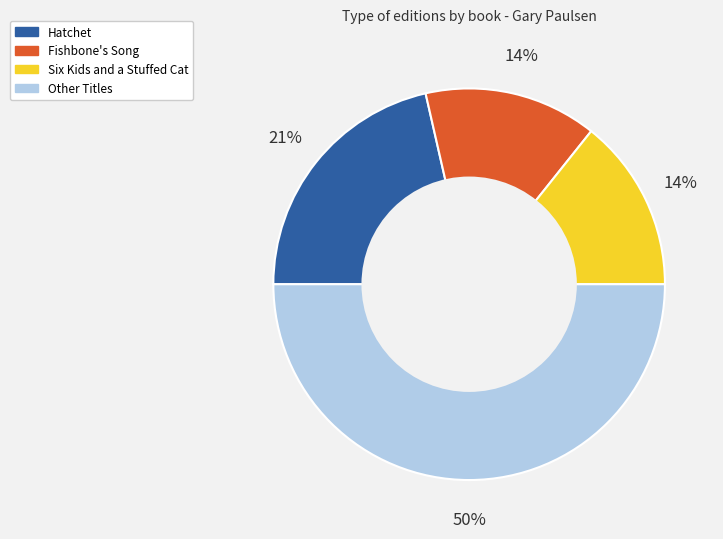

To the nearest percent, what is the difference between the largest and smallest slice percentages?

36%